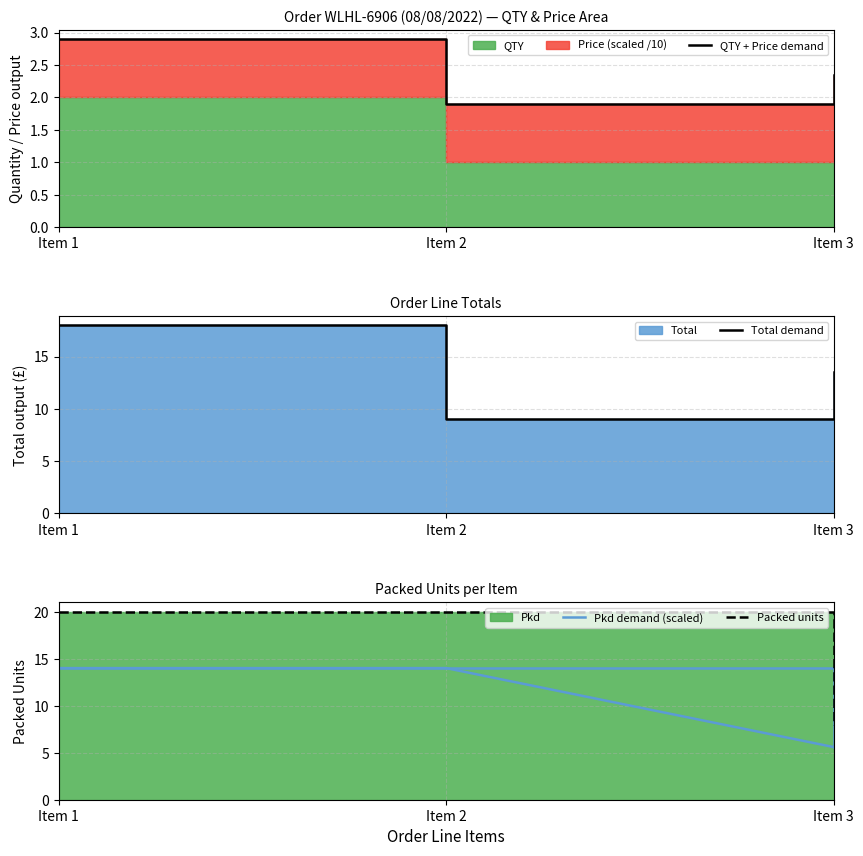

What is the sum of the QTY + Price demand values at Item 3 and Item 2?

4.2